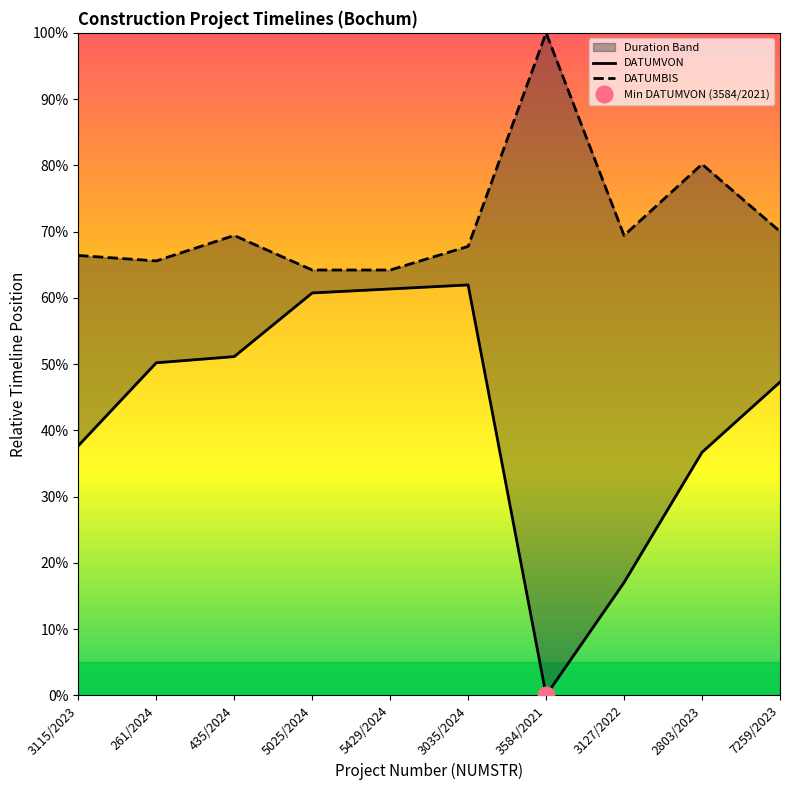

How many distinct data groups are displayed?

2